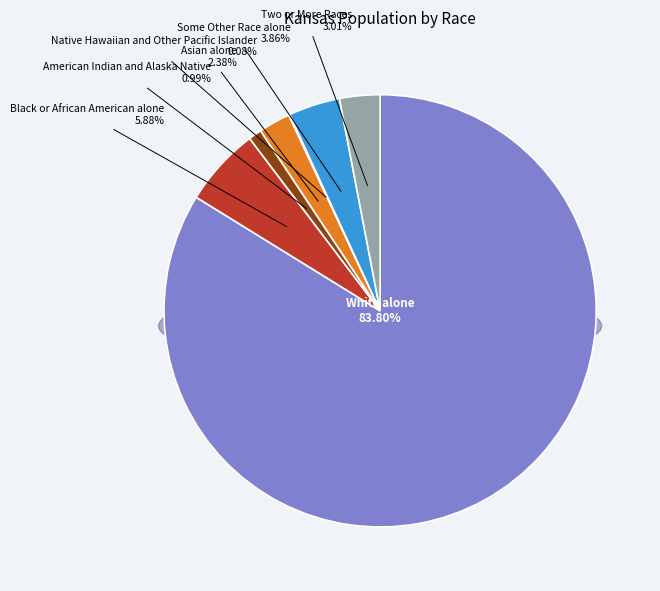

True or false: Asian alone accounts for 2% of the total.

True